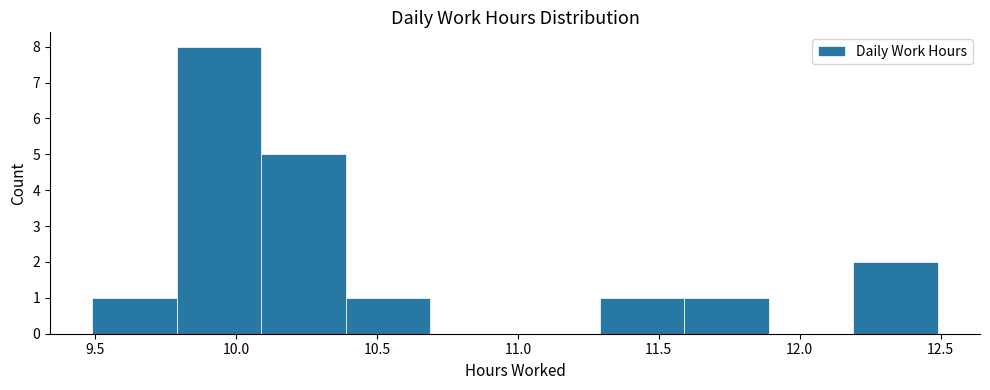

How tall is the bar that spans 10.39 to 10.69 on the x-axis? Neither the bar edges nor the heights are printed on the chart, so give them approximately, as read against the axes.

1